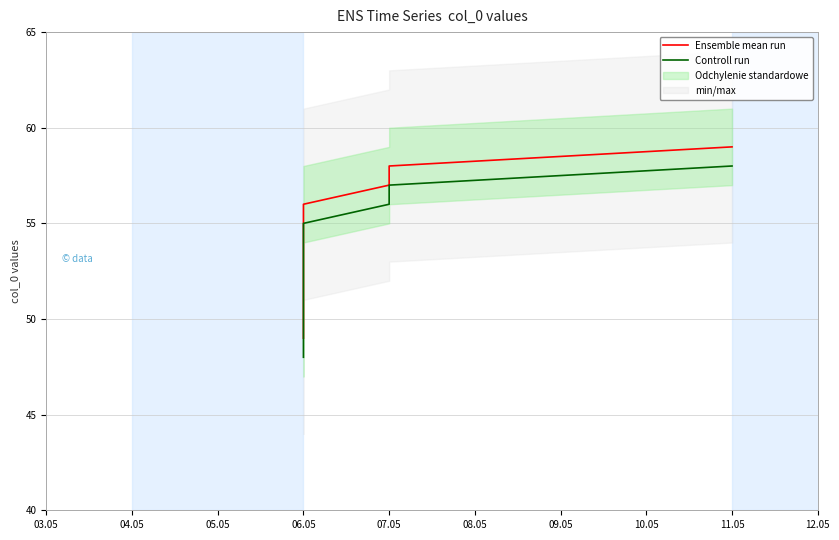

True or false: Ensemble mean run and Controll run intersect in this chart.

False